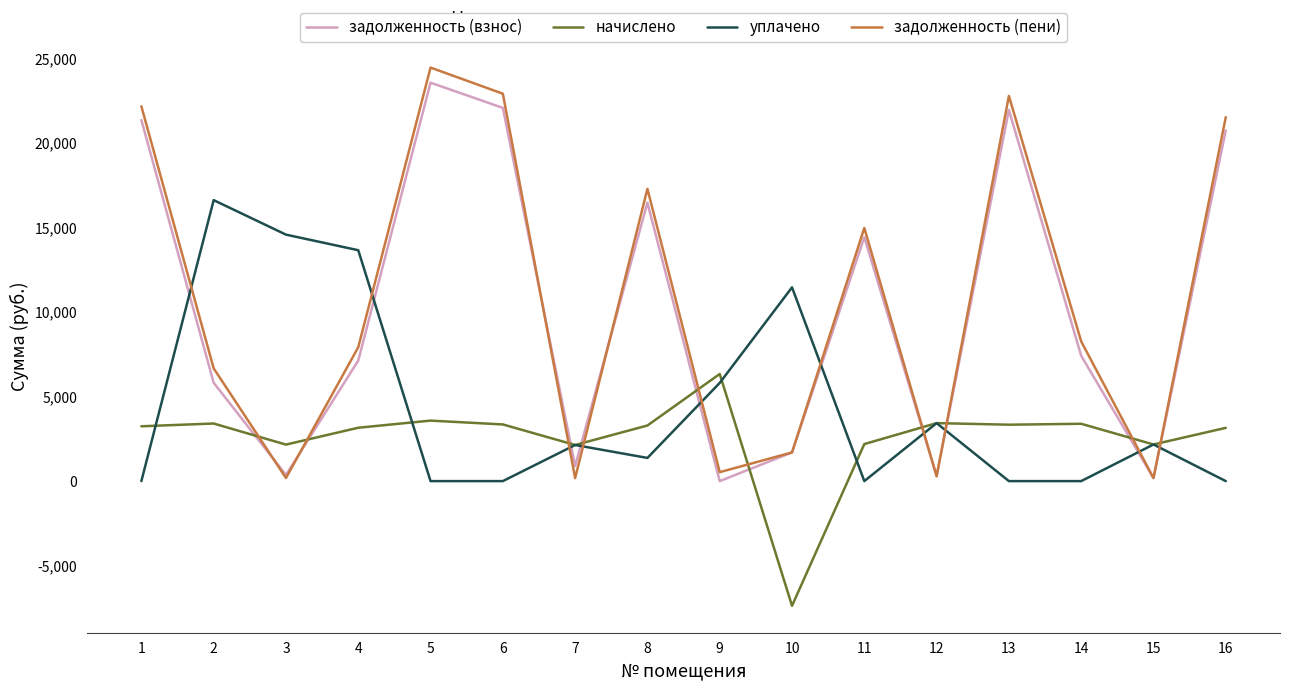

At which label does задолженность (пени) reach its peak?

5